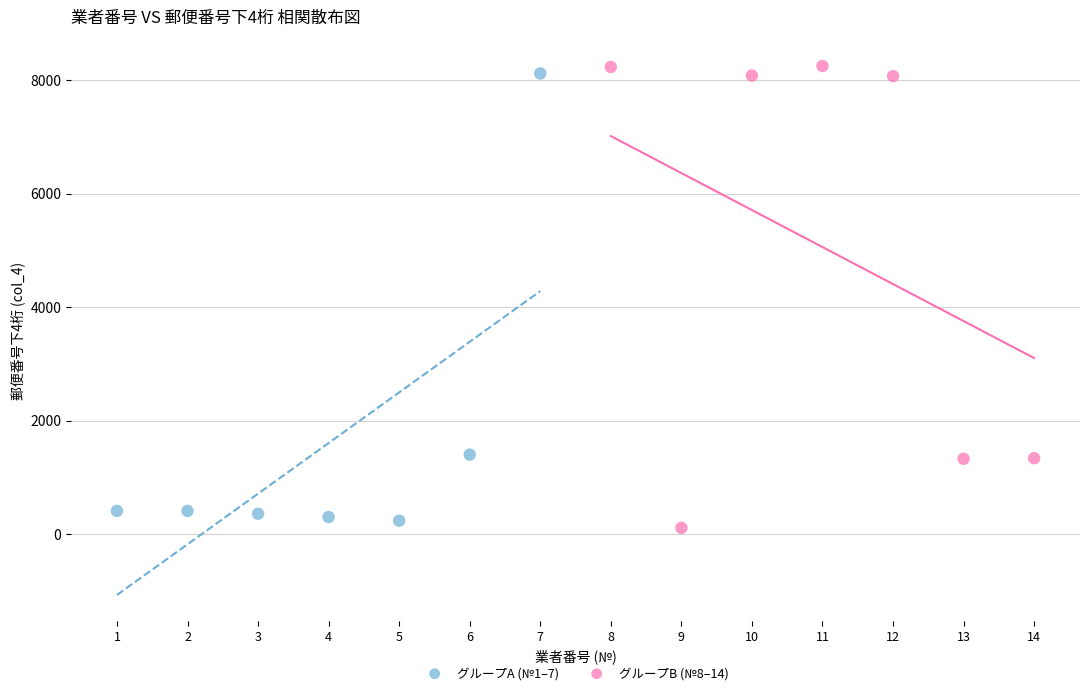

What are all the series names shown in the legend?

グループA (№1–7), グループB (№8–14)